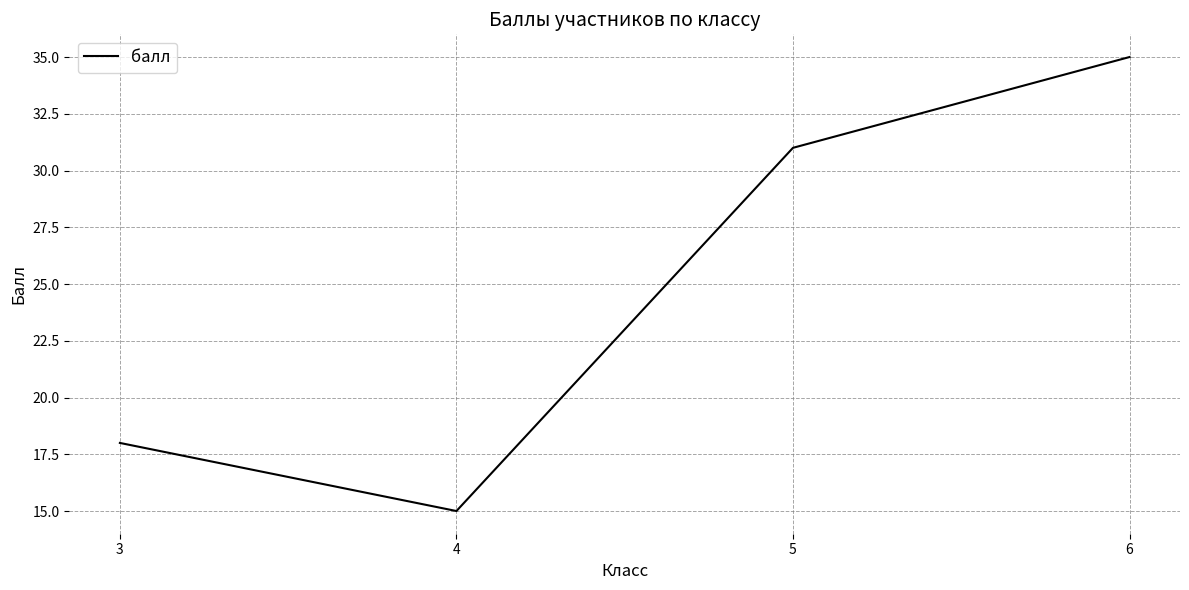

How many categories are shown in the chart?

4